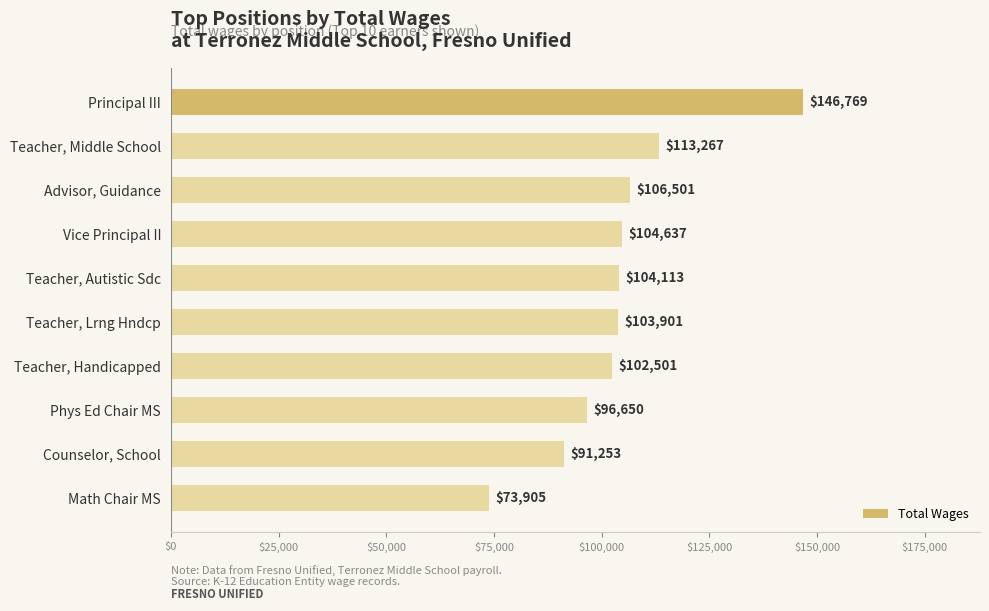

At which category does the chart reach its minimum across all series?

Math Chair MS